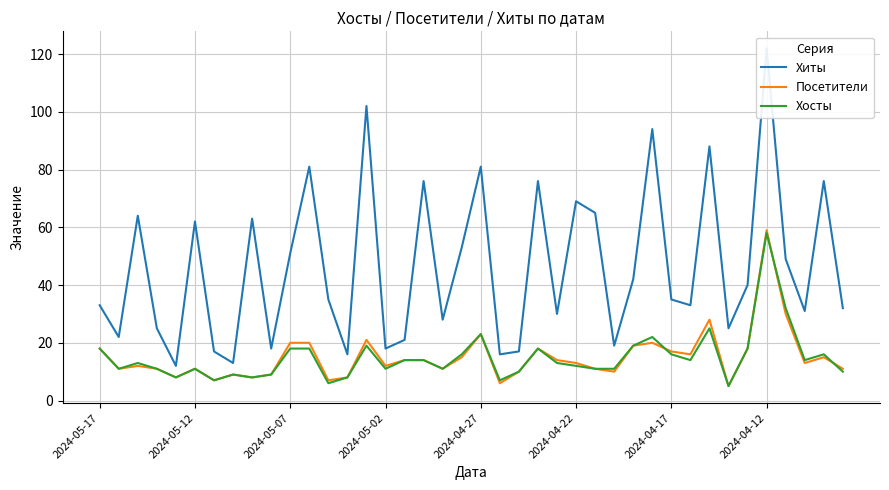

What is the maximum value for Посетители?

59